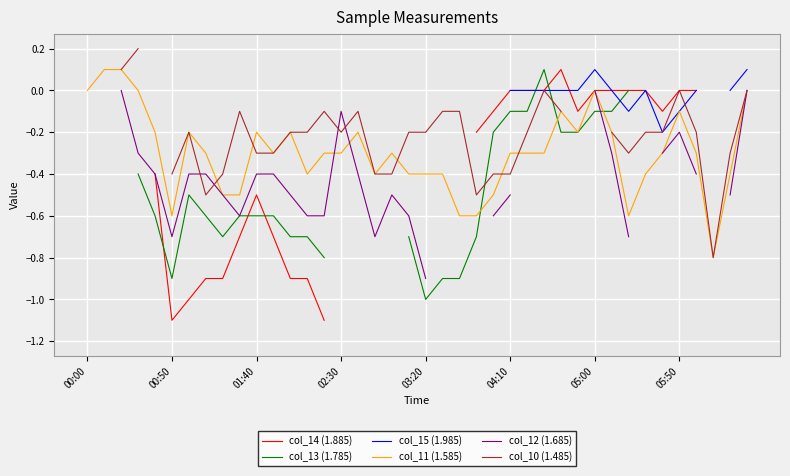

What value does the col_13 (1.785) series have at 11?

-0.6